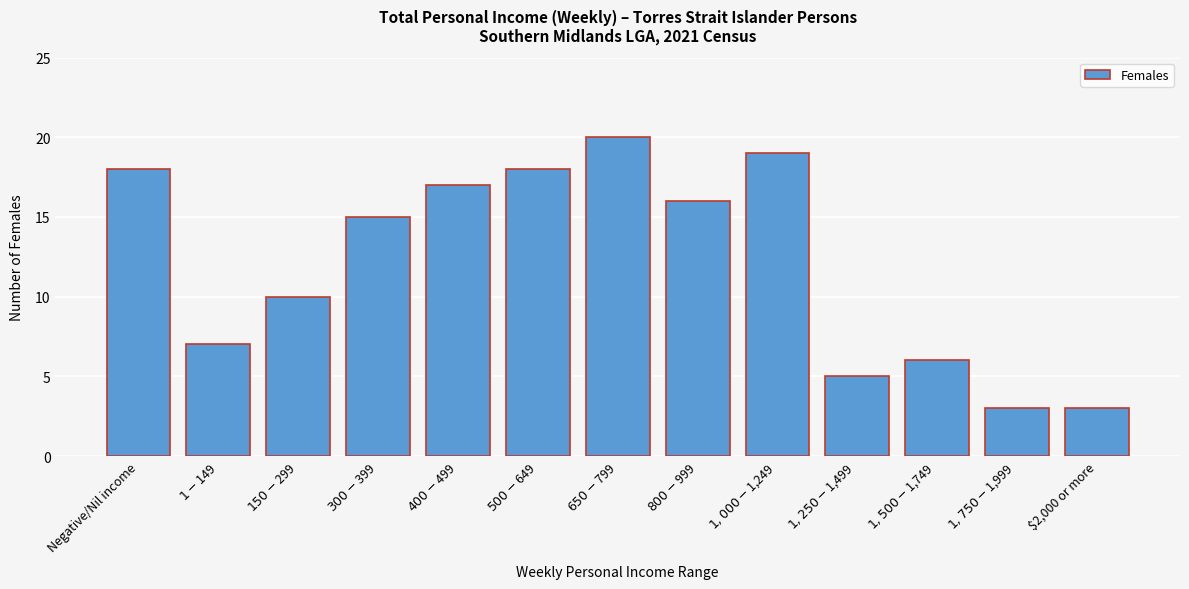

Reading left to right, what are all the values shown in this chart?

18	7	10	15	17	18	20	16	19	5	6	3	3